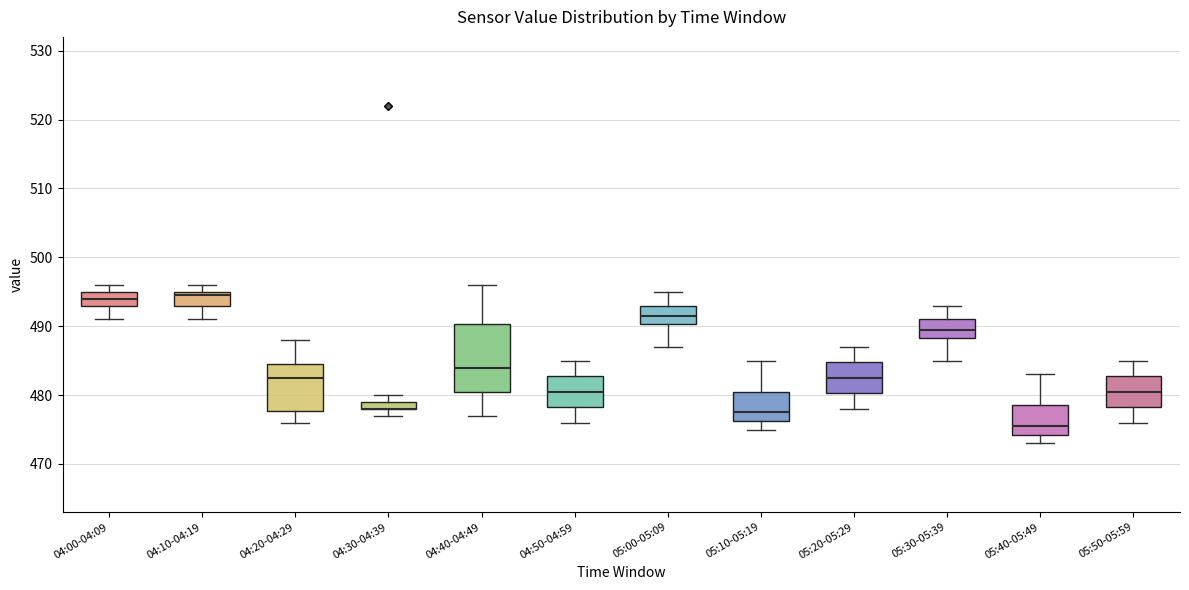

Where is the upper edge of the box for 05:40-05:49 on the y-axis? The values are not printed on the chart, so give them approximately, as read against the axis.

479